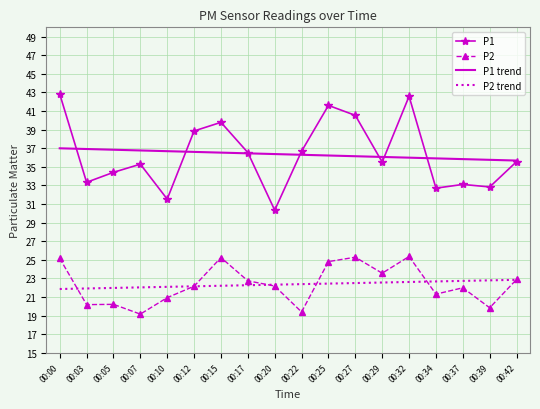

The value of P1 at 00:17 is 36.5. True or false?

True